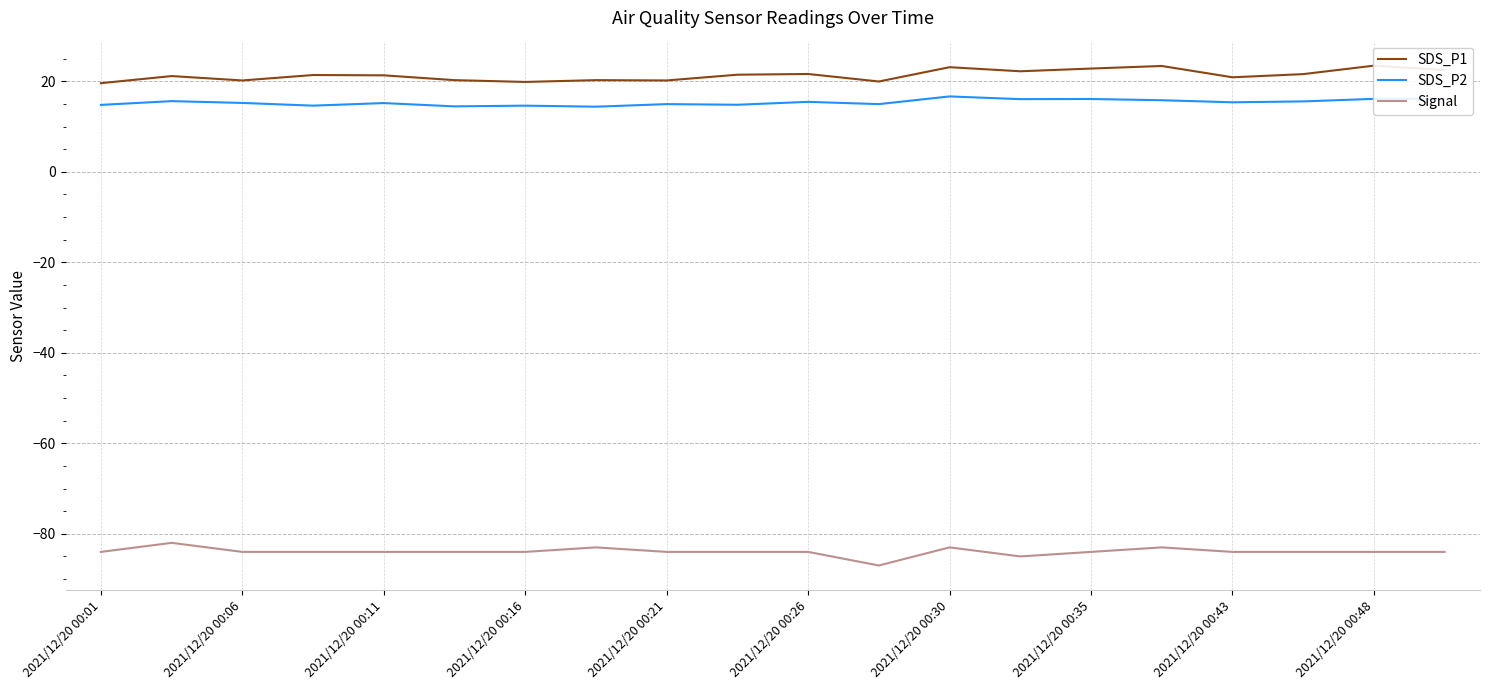

In Signal, how many points are higher than both neighbors (excluding endpoints)?

4